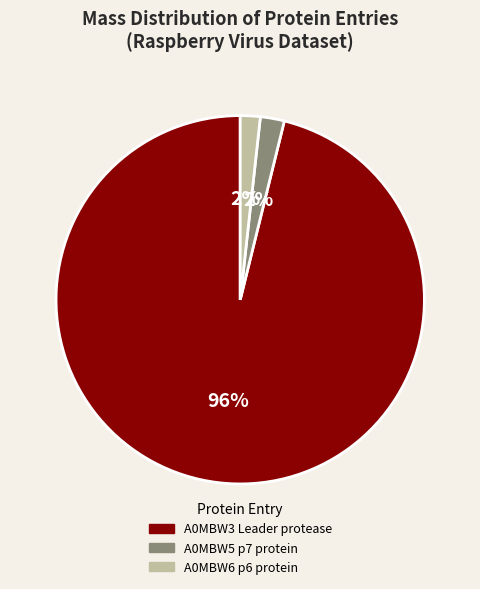

To the nearest percent, what is the average slice percentage?

33%